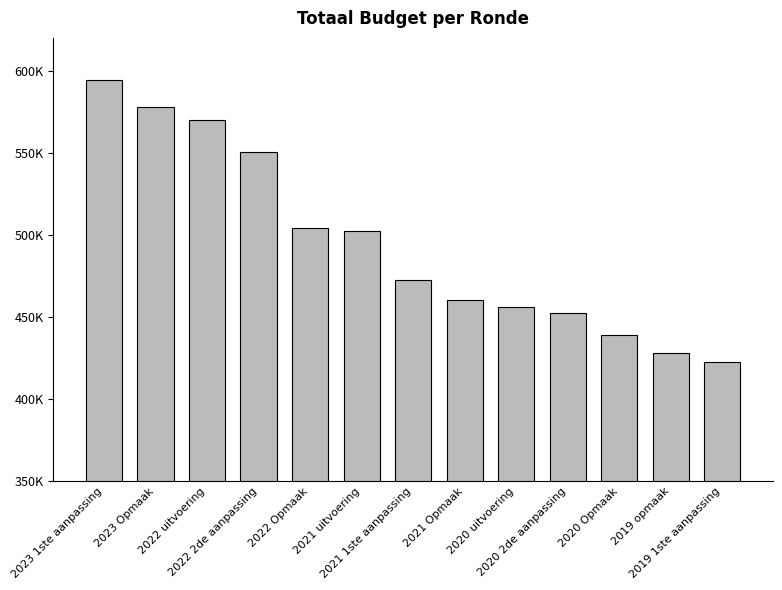

List the labels in order of value, smallest first.

2019 1ste aanpassing, 2019 opmaak, 2020 Opmaak, 2020 2de aanpassing, 2020 uitvoering, 2021 Opmaak, 2021 1ste aanpassing, 2021 uitvoering, 2022 Opmaak, 2022 2de aanpassing, 2022 uitvoering, 2023 Opmaak, 2023 1ste aanpassing